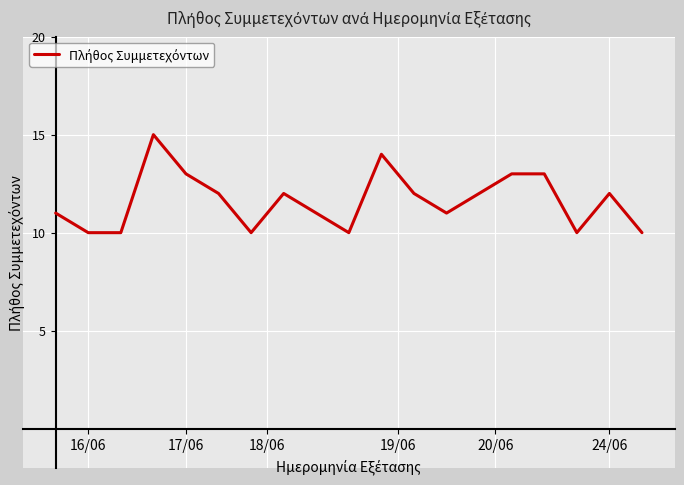

What is the smallest value displayed?

10